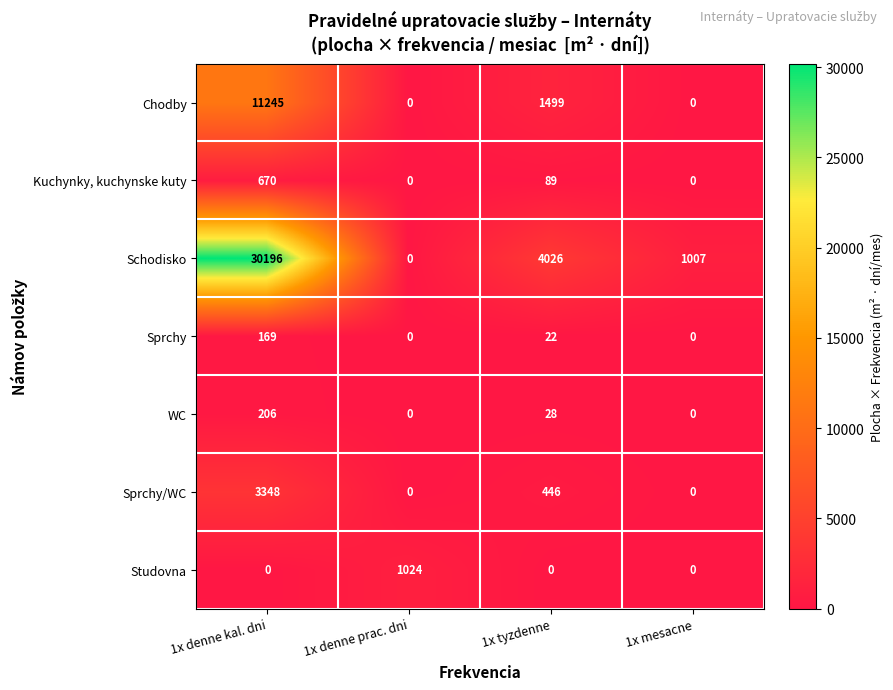

Which series has the largest total across all categories?

Schodisko